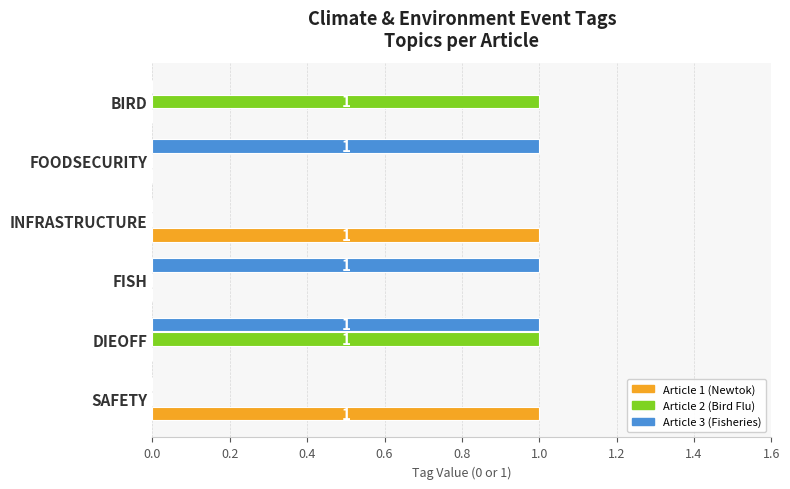

Is it true that Article 3 (Fisheries) equals -1 at INFRASTRUCTURE?

False